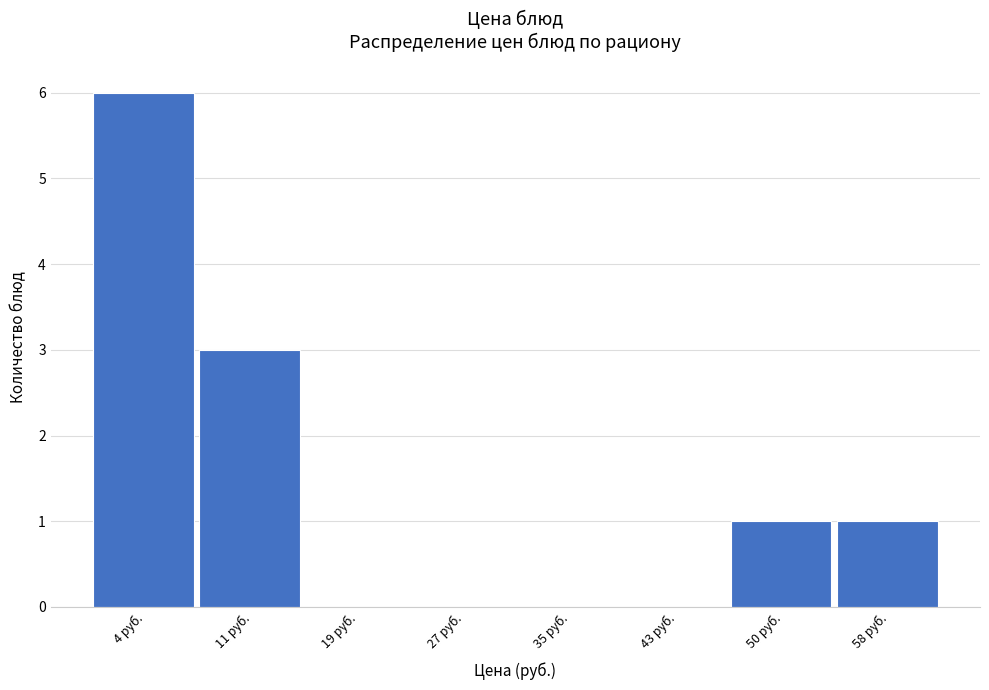

Reading left to right, list all the values displayed in this chart.

4 руб.=6	11 руб.=3	19 руб.=0	27 руб.=0	35 руб.=0	43 руб.=0	50 руб.=1	58 руб.=1